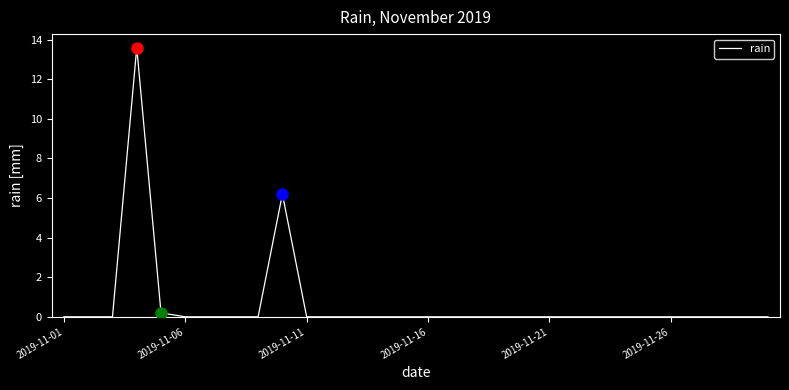

What is the greatest value displayed?

13.6